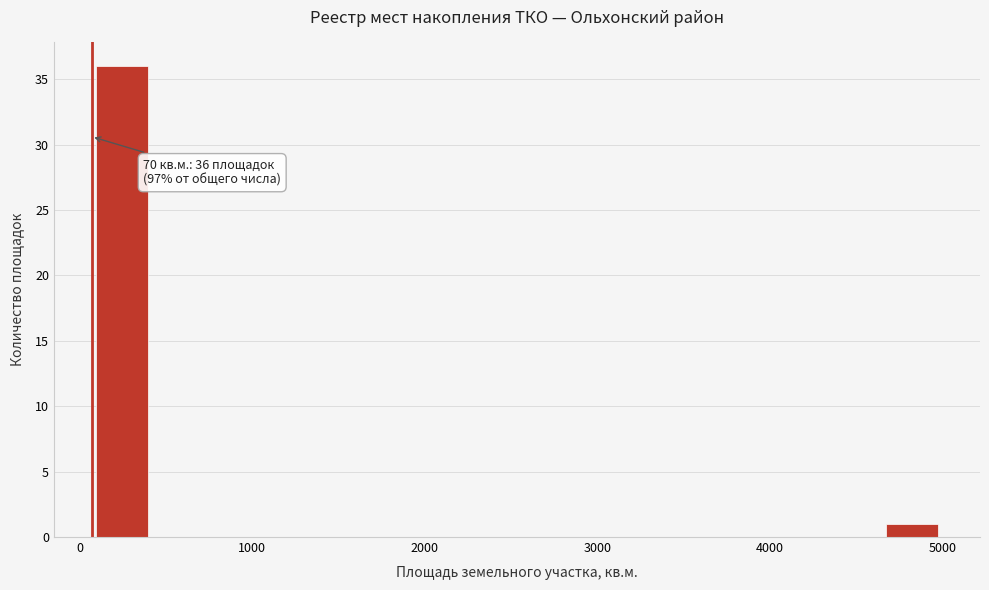

Read against the x-axis, roughly where is the centre of the tallest bar?

200